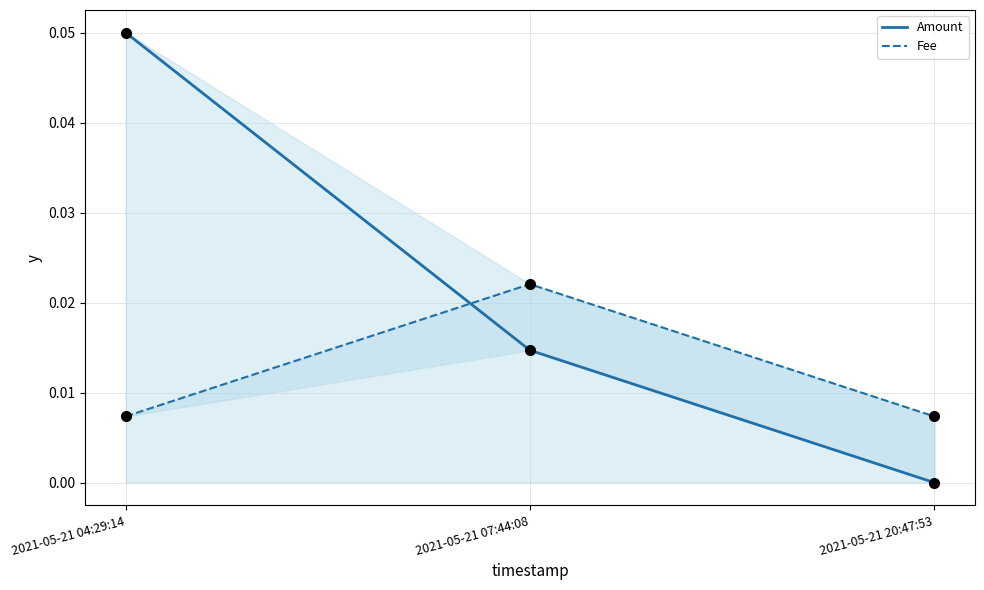

Between 2021-05-21 04:29:14 and 2021-05-21 20:47:53, which series saw the biggest shift?

Amount